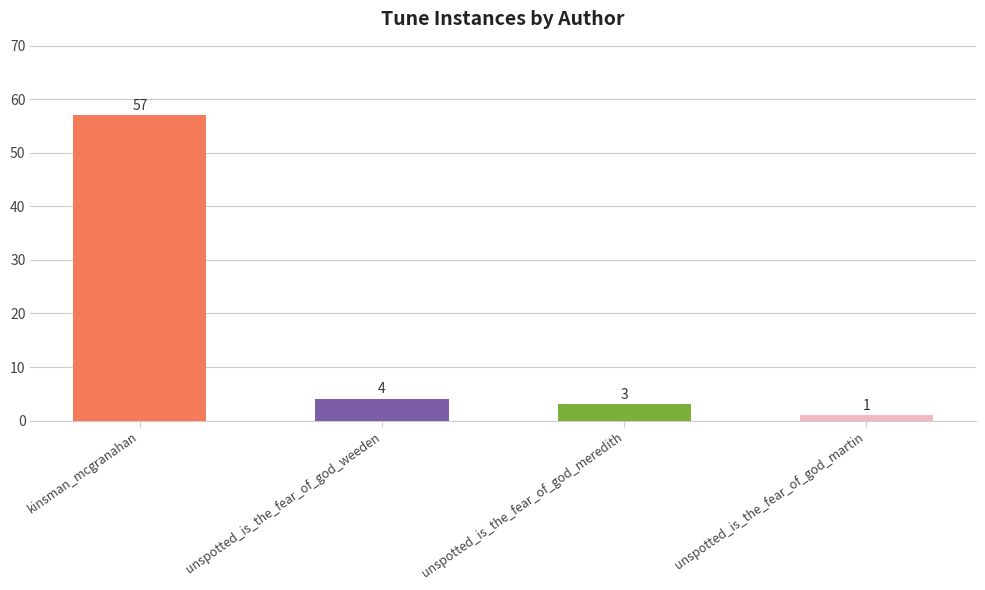

True or false: the data shows 89 at kinsman_mcgranahan.

False